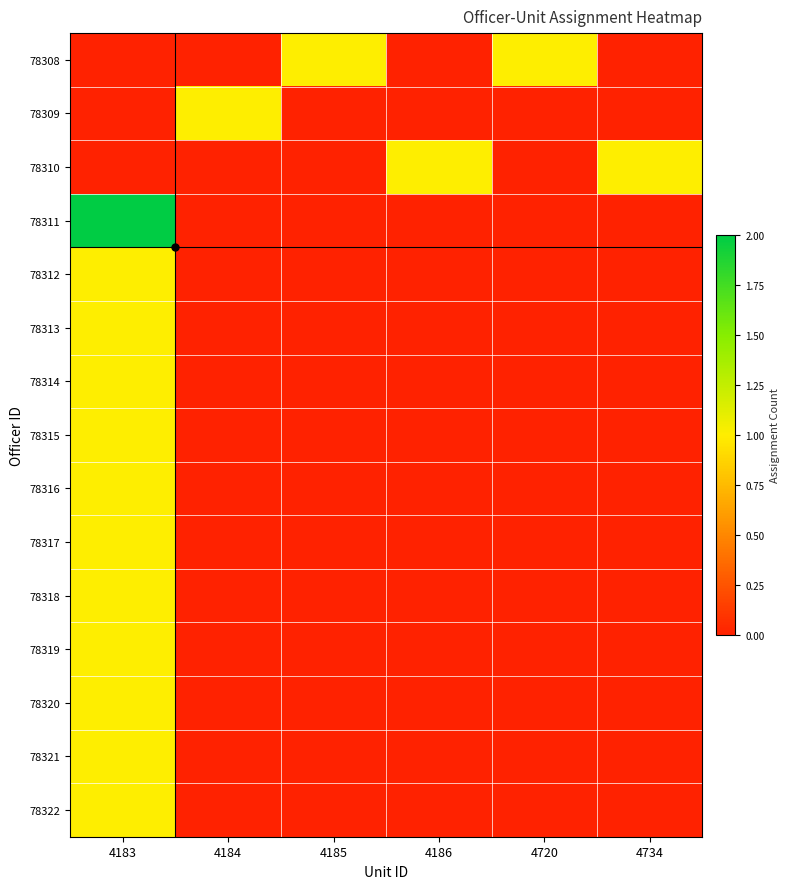

How many series are shown in this chart?

15